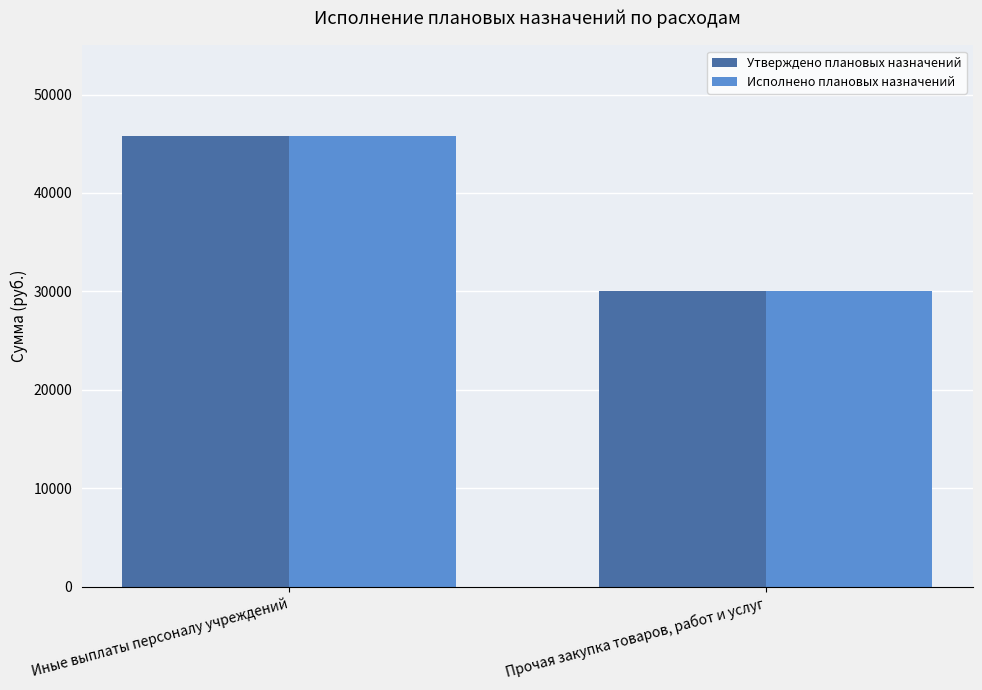

What is the approximate value of Исполнено плановых назначений at Иные выплаты персоналу учреждений?

45760